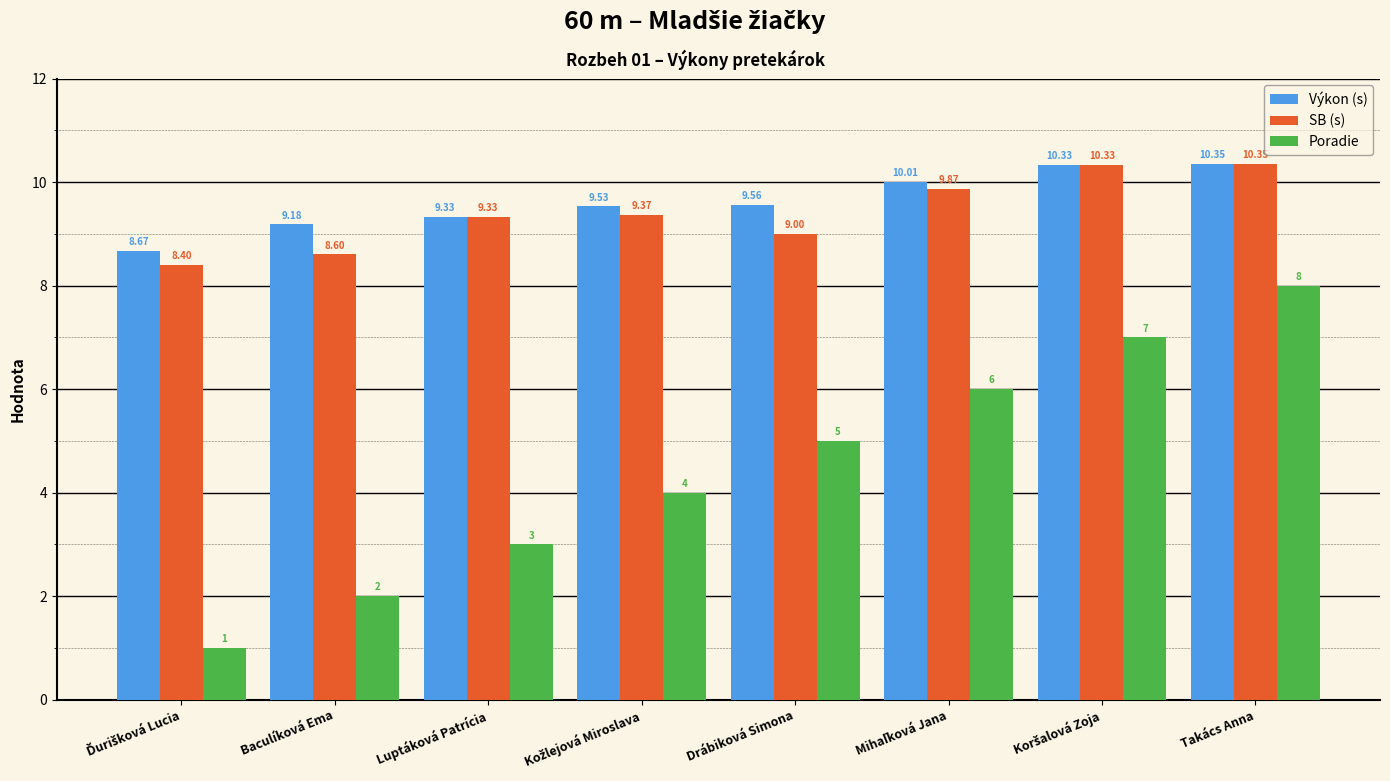

What are all the series names shown in the legend?

Výkon (s), SB (s), Poradie